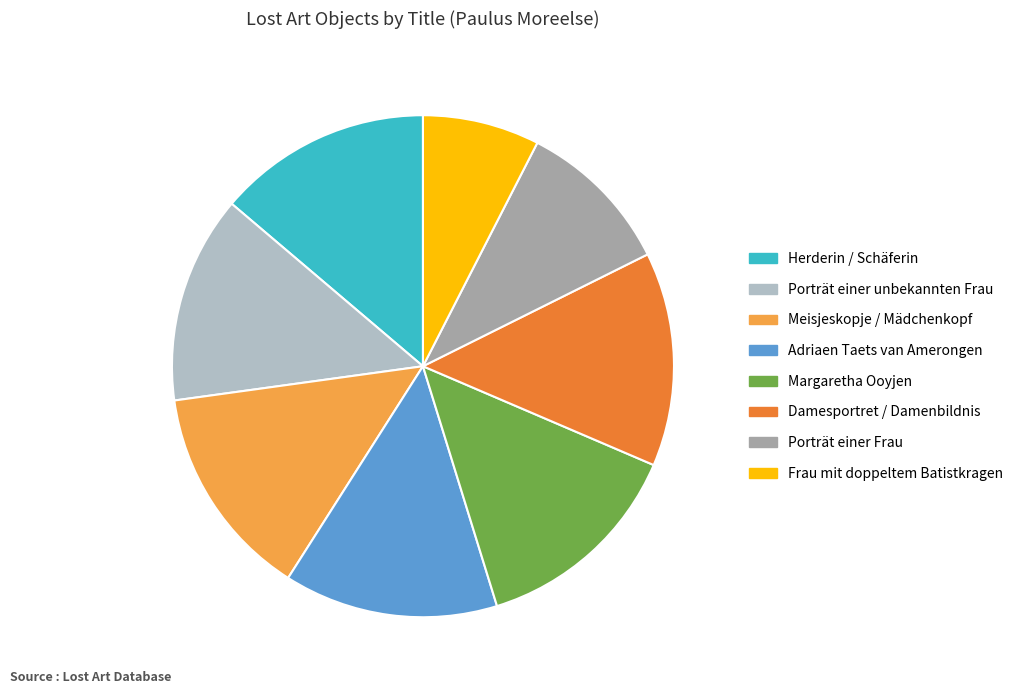

Do Damesportret / Damenbildnis and Porträt einer unbekannten Frau together represent more than half of the pie?

No